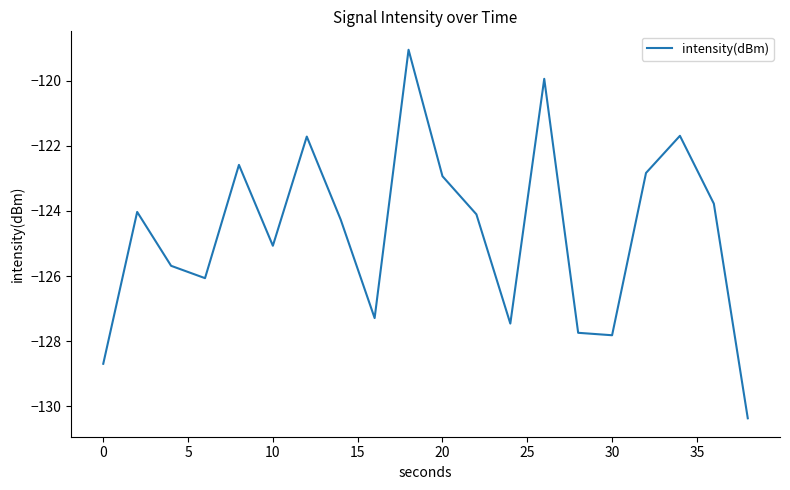

How many series are shown in this chart?

1